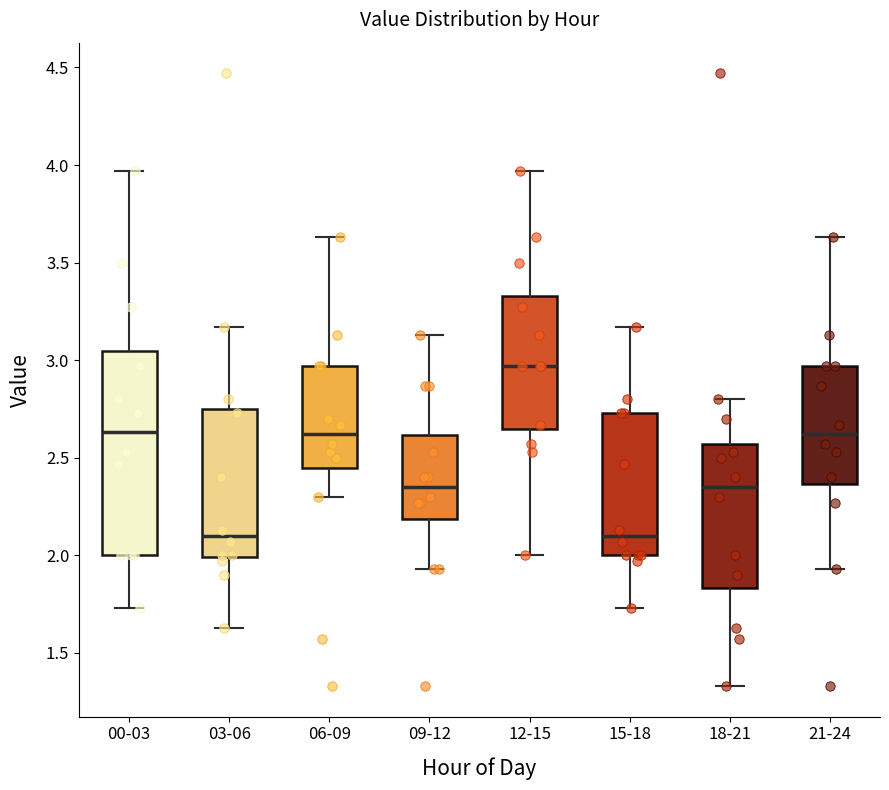

Reading left to right, transcribe this box plot: for each box, give where its median line is, the range the box spans, and where its two whiskers end, as read against the y-axis. The values are not printed on the chart, so give them approximately, as read against the axis.

00-03: median 2.65, box 2.00 to 3.05, whiskers 1.75 to 3.95
03-06: median 2.10, box 2.00 to 2.75, whiskers 1.65 to 3.15
06-09: median 2.60, box 2.45 to 2.95, whiskers 2.30 to 3.65
09-12: median 2.35, box 2.20 to 2.60, whiskers 1.95 to 3.15
12-15: median 2.95, box 2.65 to 3.35, whiskers 2.00 to 3.95
15-18: median 2.10, box 2.00 to 2.75, whiskers 1.75 to 3.15
18-21: median 2.35, box 1.85 to 2.55, whiskers 1.35 to 2.80
21-24: median 2.60, box 2.35 to 2.95, whiskers 1.95 to 3.65